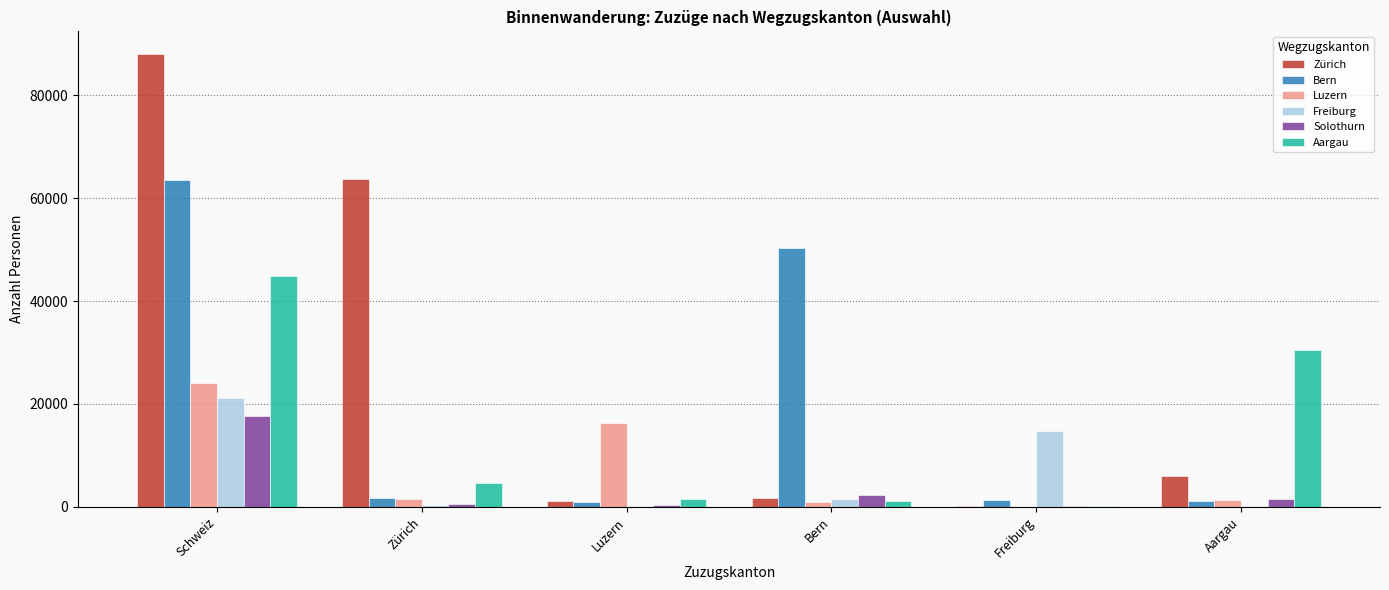

How many distinct data groups are displayed?

6